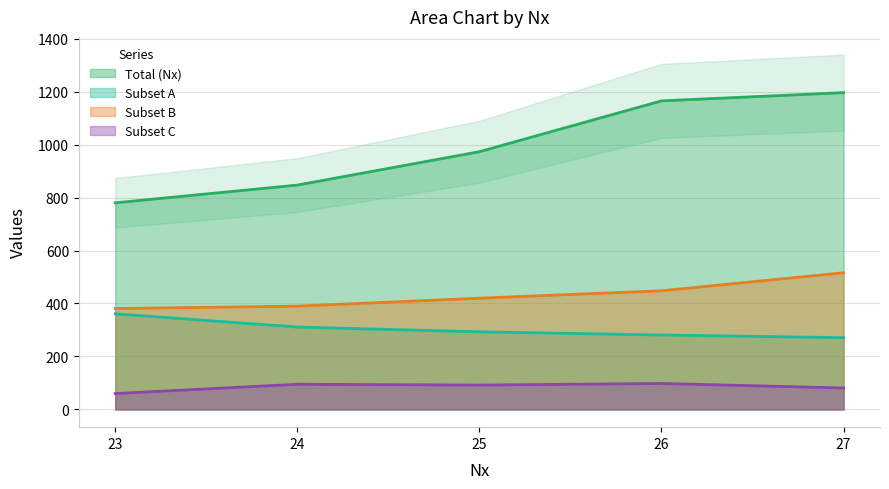

Reading right to left, transcribe all the data shown in this chart.

{i(is)(): 27=1196	26=1165	25=973	24=847	23=780
{i(»I¼)(): 27=271	26=281	25=293	24=311	23=361
ns(): 27=516	26=448	25=420	24=390	23=381
»I¼(): 27=81	26=98	25=92	24=95	23=60